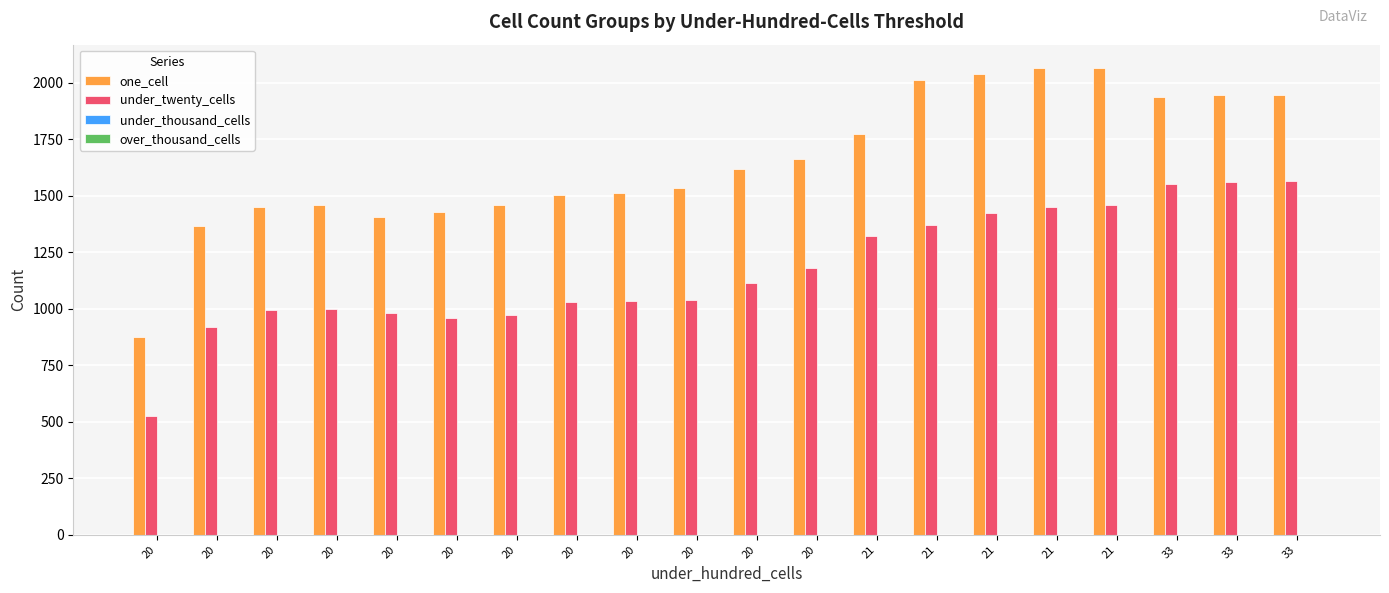

Rank the series at 20 from highest to lowest value.

one_cell, under_twenty_cells, under_thousand_cells, over_thousand_cells